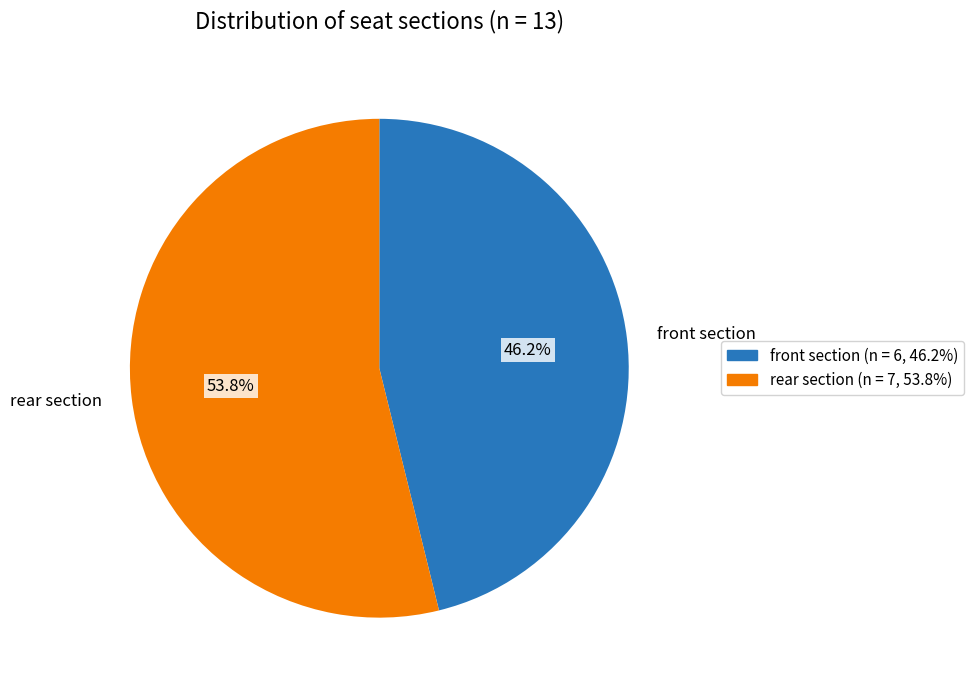

Count the number of slices in the pie.

2